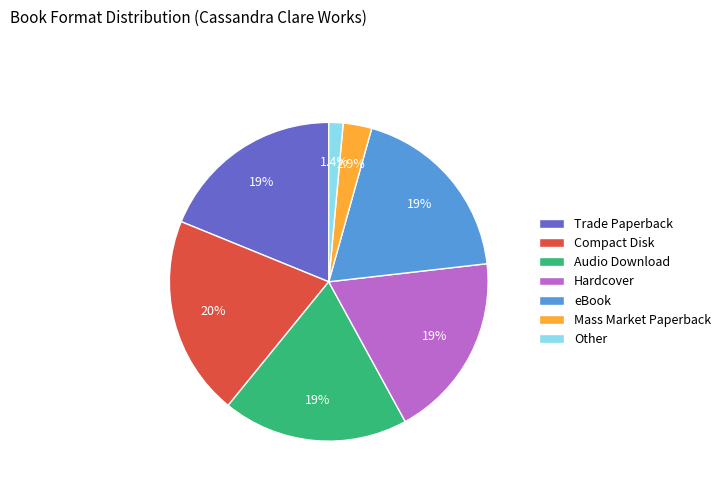

Approximately how many times larger is the value at Trade Paperback compared to eBook?

1.0